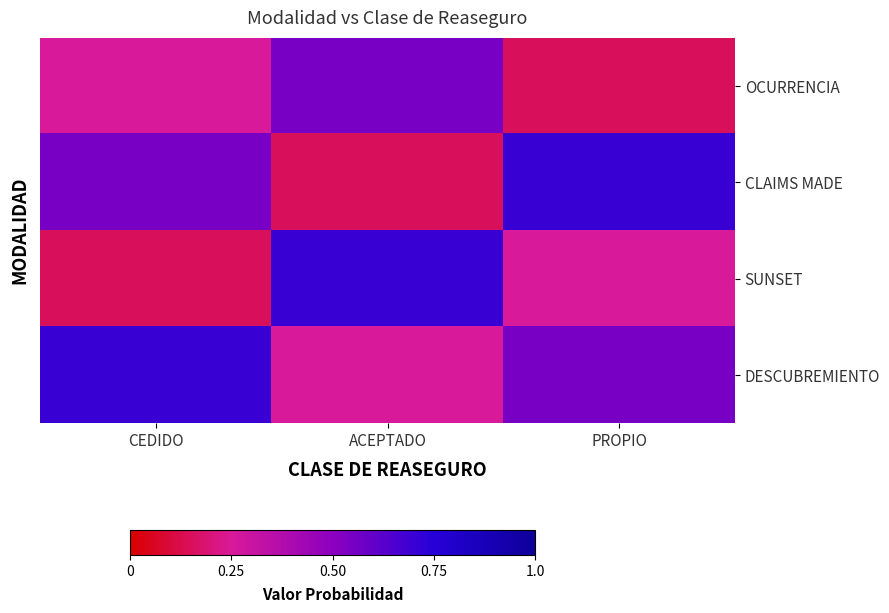

Rank the series at ACEPTADO from lowest to highest value.

CLAIMS MADE, DESCUBREMIENTO, OCURRENCIA, SUNSET